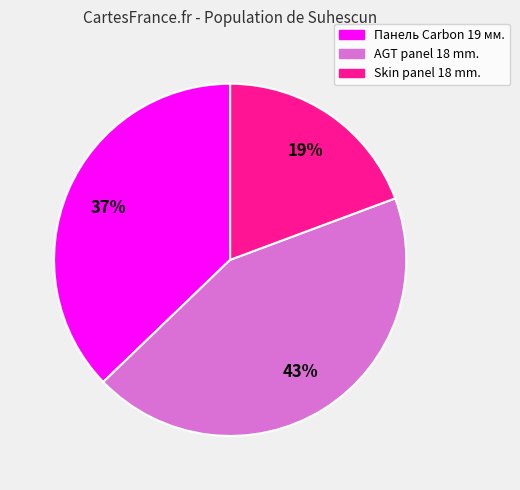

To the nearest percent, what is the difference between the largest and smallest slice percentages?

24%